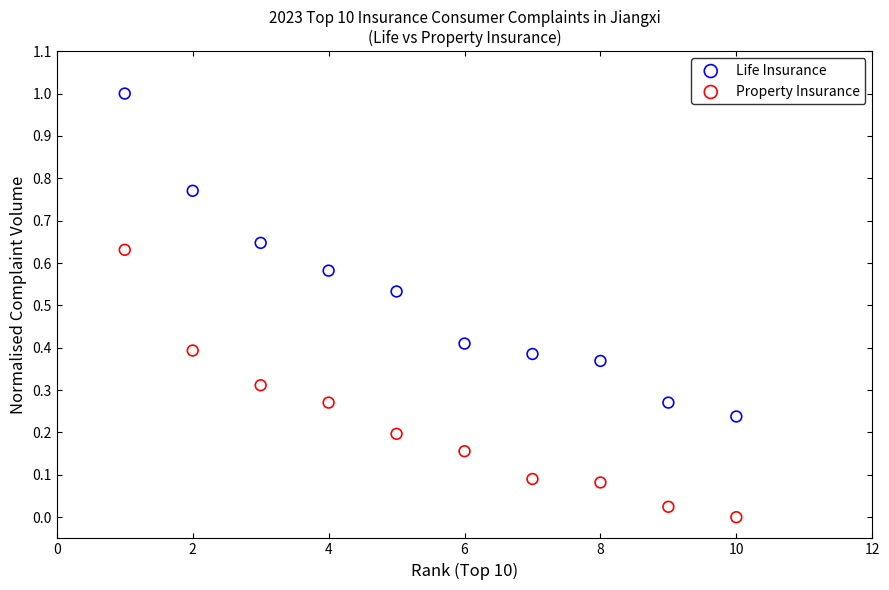

Which series has the widest spread of Y values?

Life Insurance